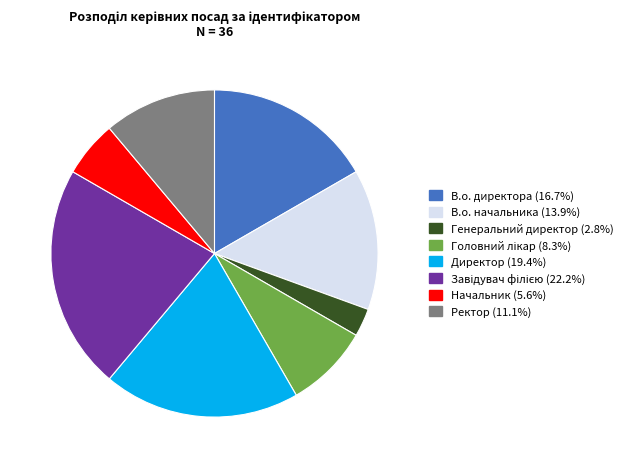

How many slices are in this pie chart?

8